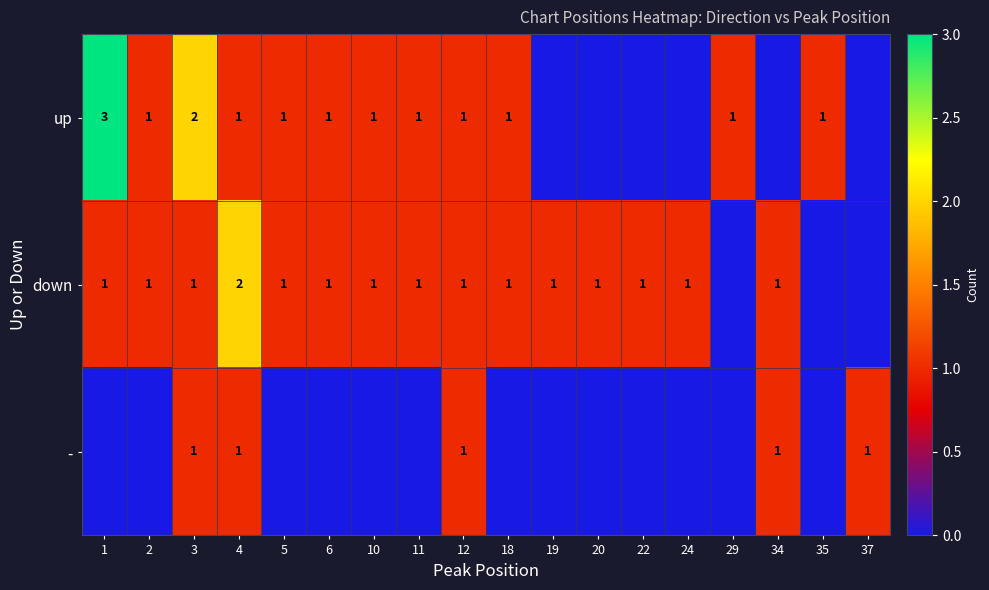

The value of down at 20 is 2. True or false?

False